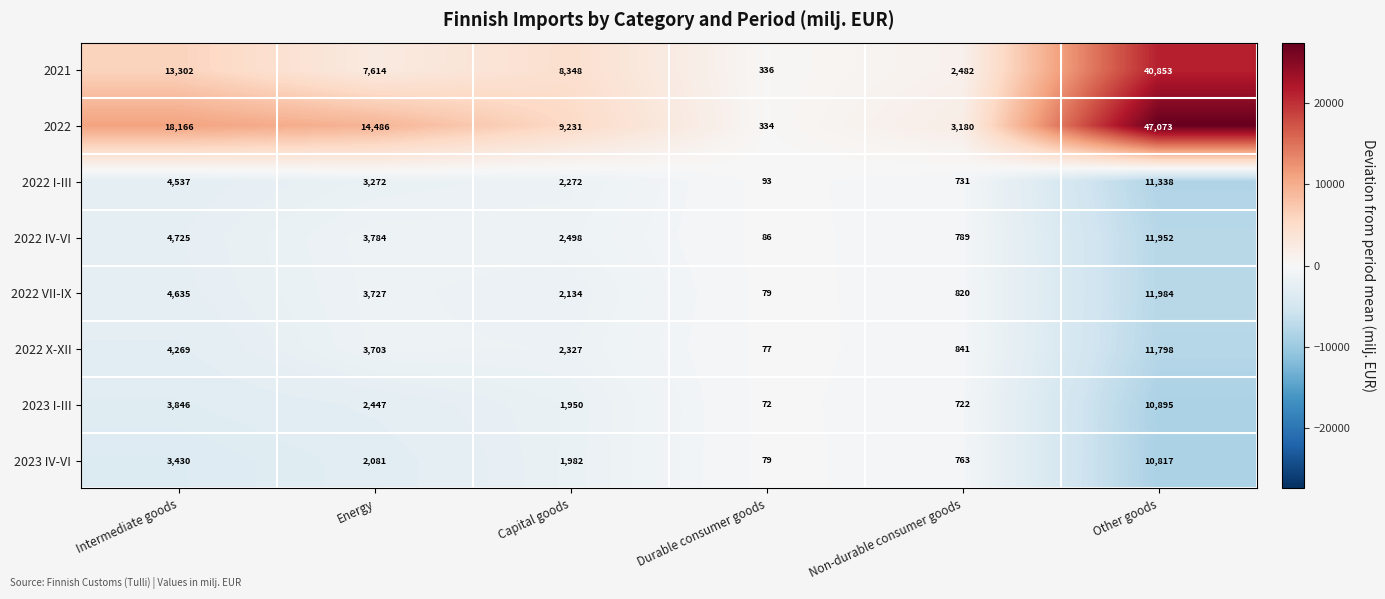

Rank the series at Intermediate goods from lowest to highest value.

2023 IV-VI, 2023 I-III, 2022 X-XII, 2022 I-III, 2022 VII-IX, 2022 IV-VI, 2021, 2022